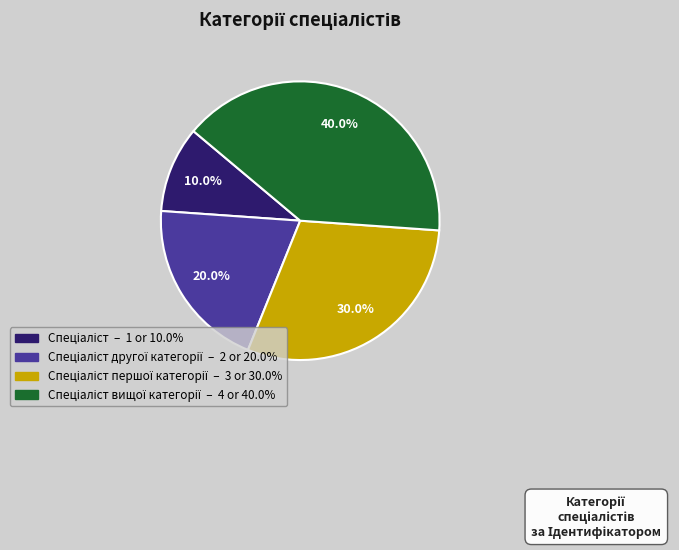

Is there any slice that represents more than half of the pie?

No